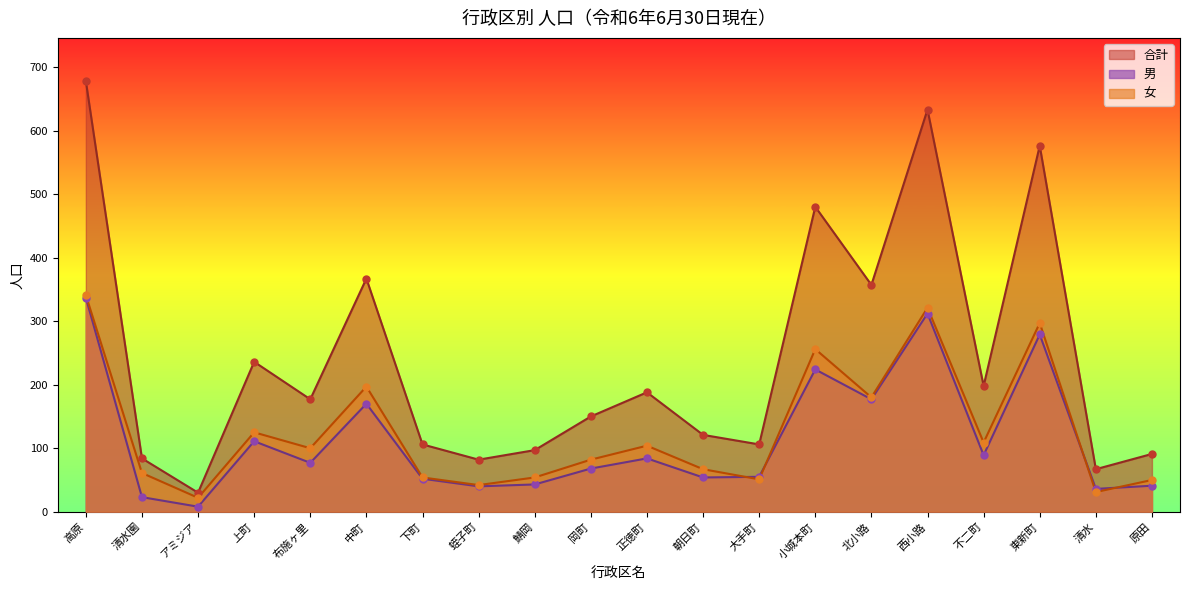

Is the value of 女 at 北小路 greater than the value of 男 at アミジア?

Yes